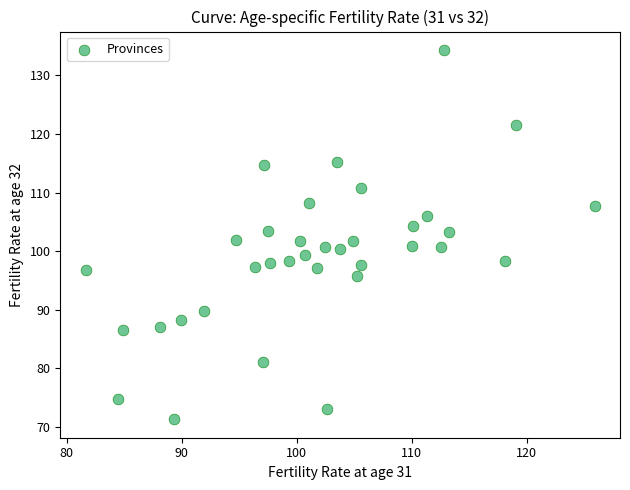

What is the range of X values (max minus min)?

44.2